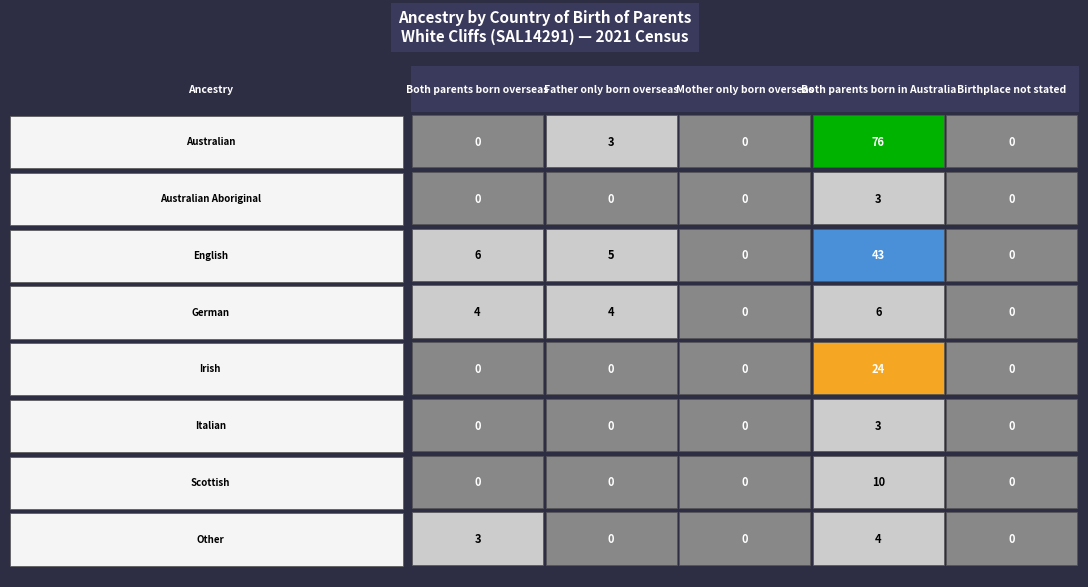

What is the sum of all Italian values?

3